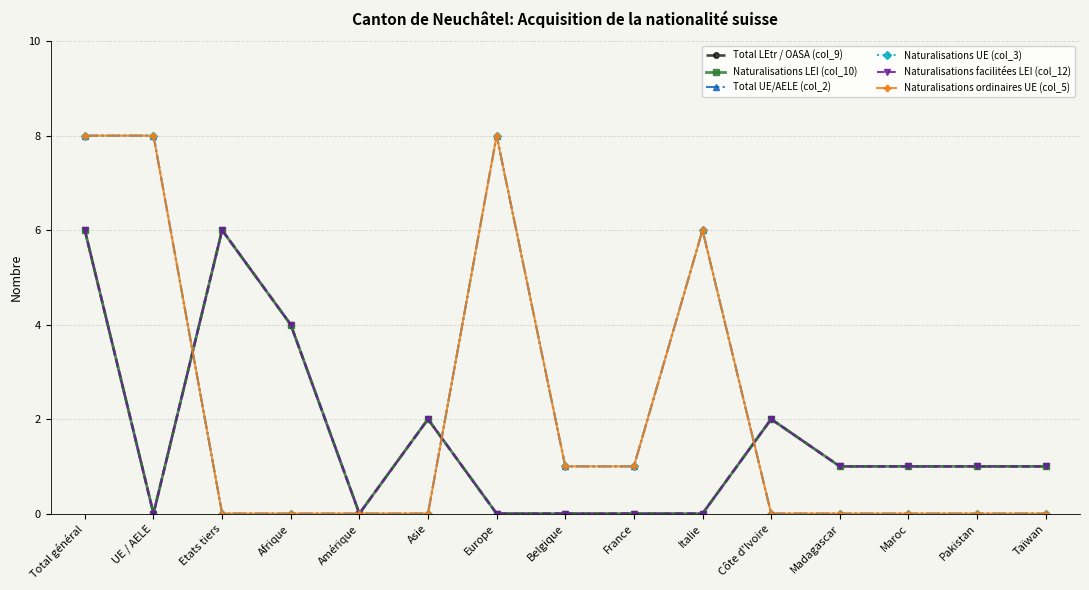

At Pakistan, list the series in order from smallest to largest.

Total UE/AELE (col_2), Naturalisations UE (col_3), Naturalisations ordinaires UE (col_5), Total LEtr / OASA (col_9), Naturalisations LEI (col_10), Naturalisations facilitées LEI (col_12)